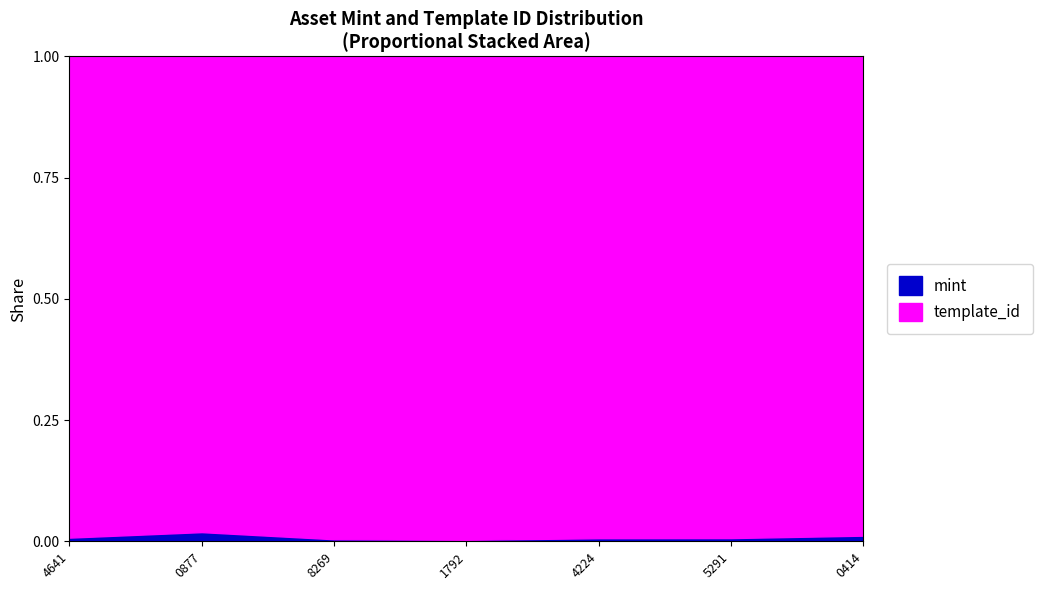

Does the chart display data point markers on the line(s)?

No